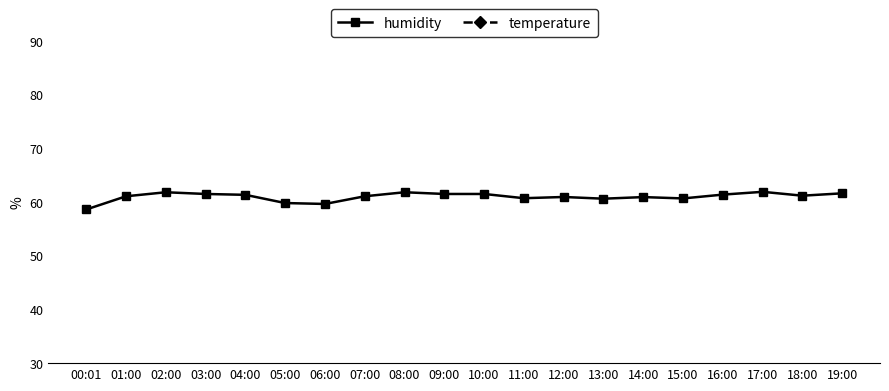

Which category has the lowest value in the humidity series?

00:01